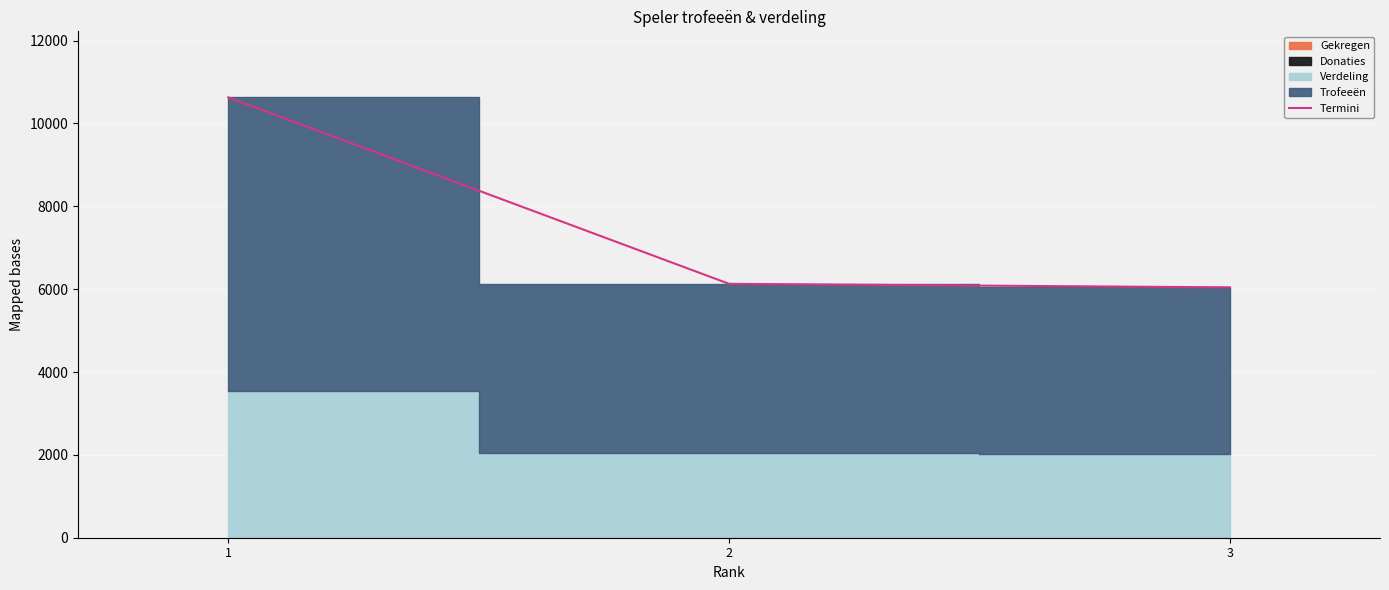

Approximately how many times larger is the value at 2 compared to 3?

1.0